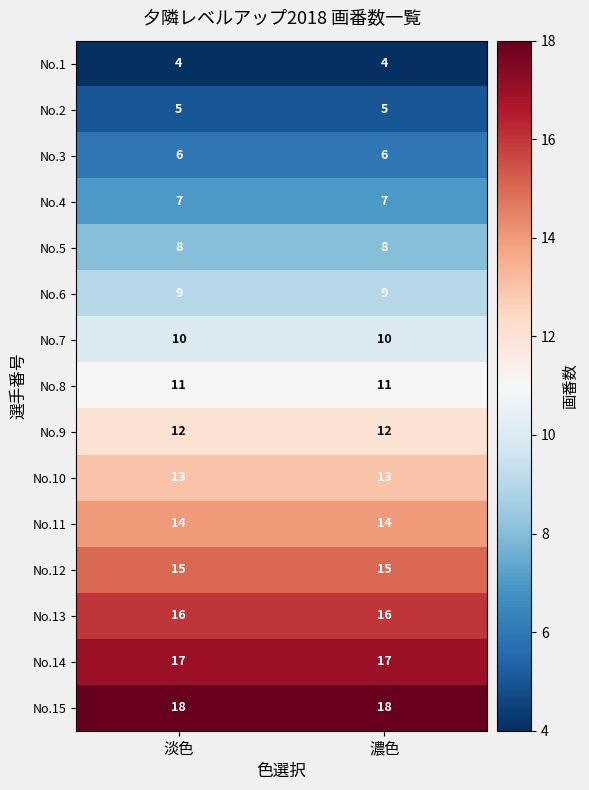

The value of No.7 at 淡色 is 6. True or false?

False